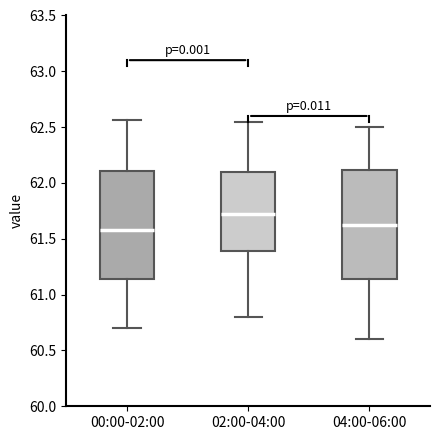

Reading left to right, read every box against the y-axis: the position of its median line, the range the box covers, and the ends of its whiskers. The values are not printed on the chart, so give them approximately, as read against the axis.

00:00-02:00: median 61.60, box 61.15 to 62.10, whiskers 60.70 to 62.55
02:00-04:00: median 61.75, box 61.40 to 62.10, whiskers 60.80 to 62.55
04:00-06:00: median 61.65, box 61.15 to 62.10, whiskers 60.60 to 62.50